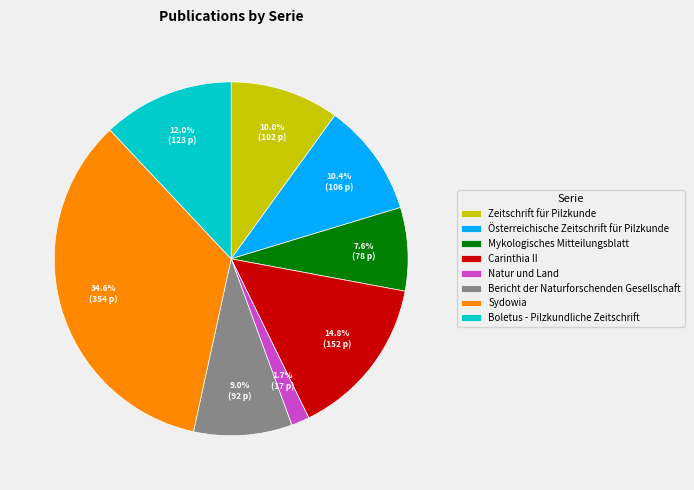

What is the largest slice in the pie chart?

Sydowia